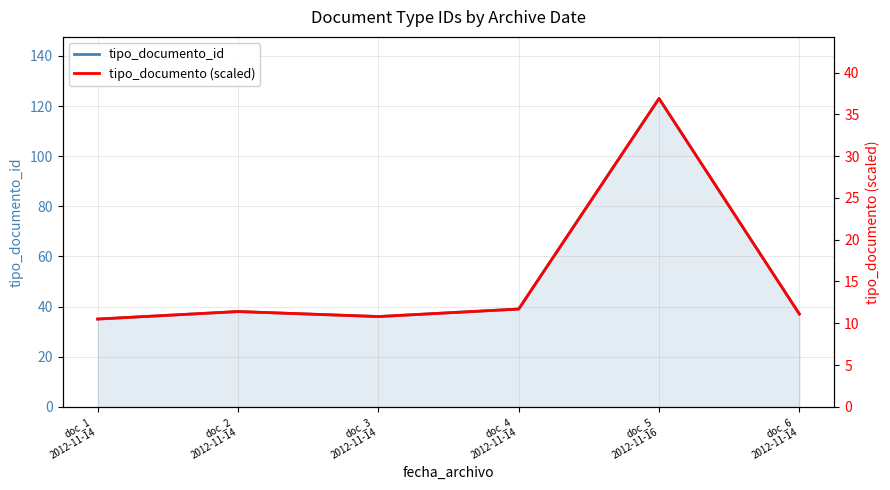

List the series in order of their overall mean, lowest first.

tipo_documento (scaled), tipo_documento_id